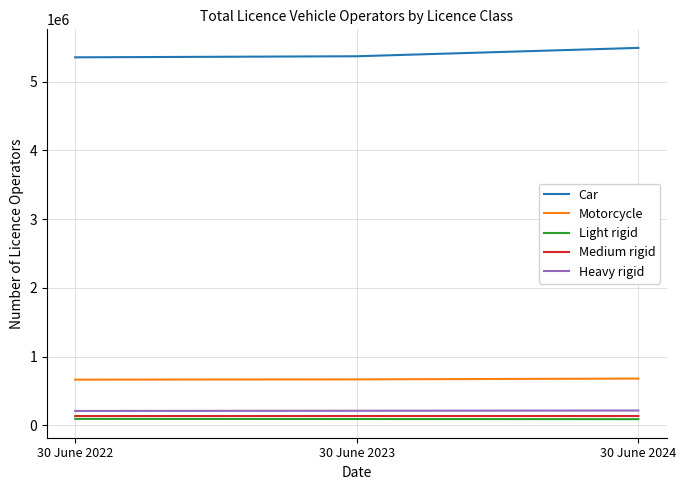

Is the value of Heavy rigid at 30 June 2022 greater than the value of Car at 30 June 2023?

No